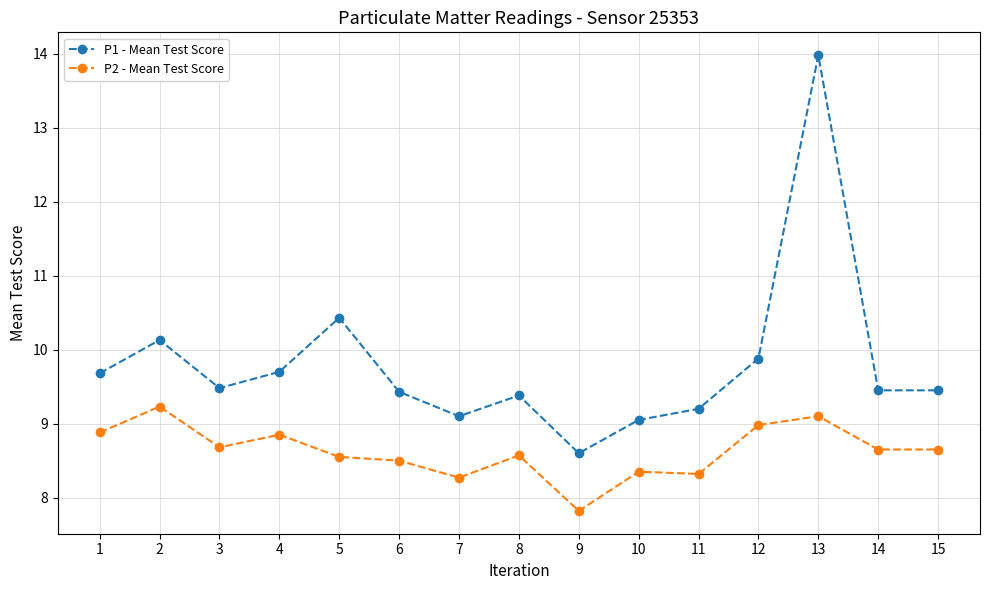

List the series in order of their overall mean, lowest first.

P2 - Mean Test Score, P1 - Mean Test Score